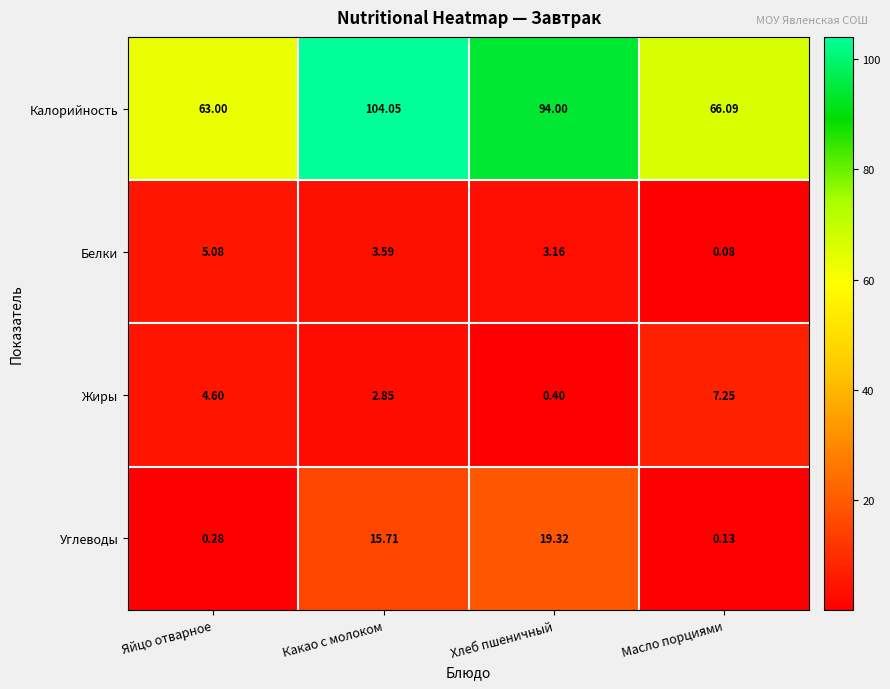

Which category has the lowest value in the Белки series?

Масло порциями